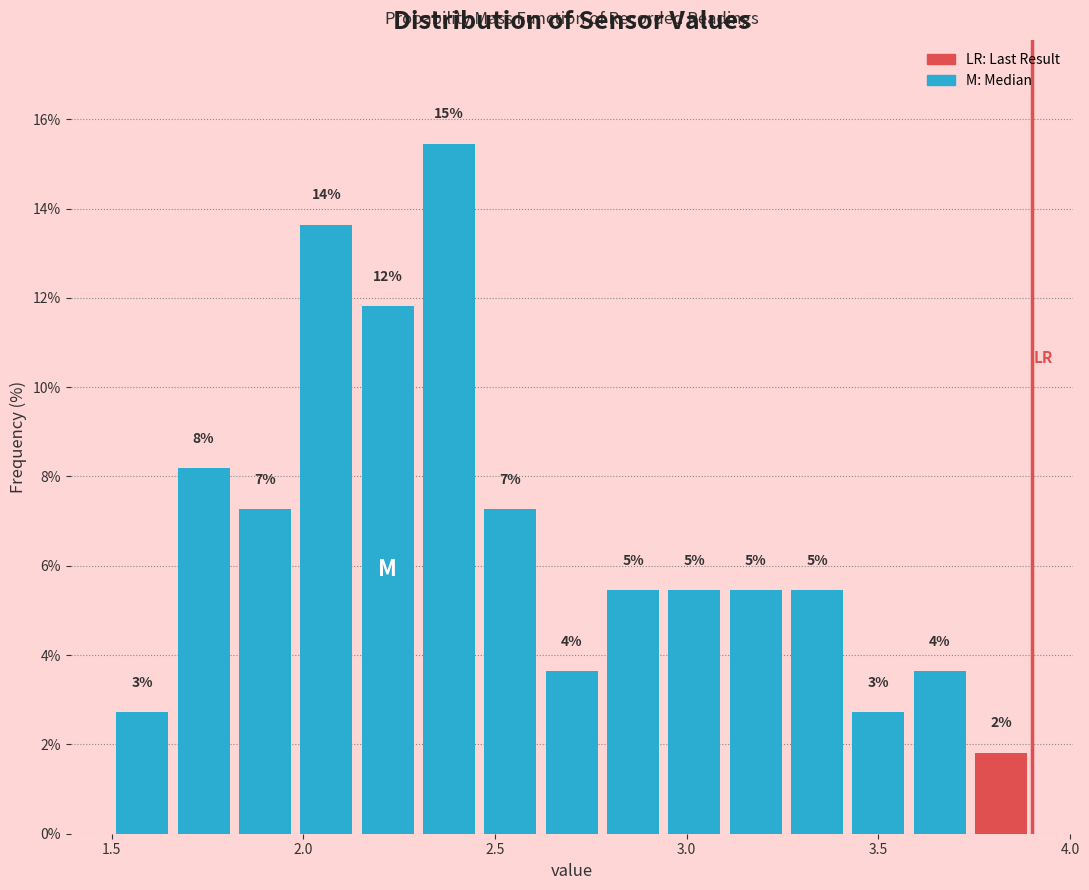

Read against the x-axis, roughly where is the centre of the tallest bar?

2.40